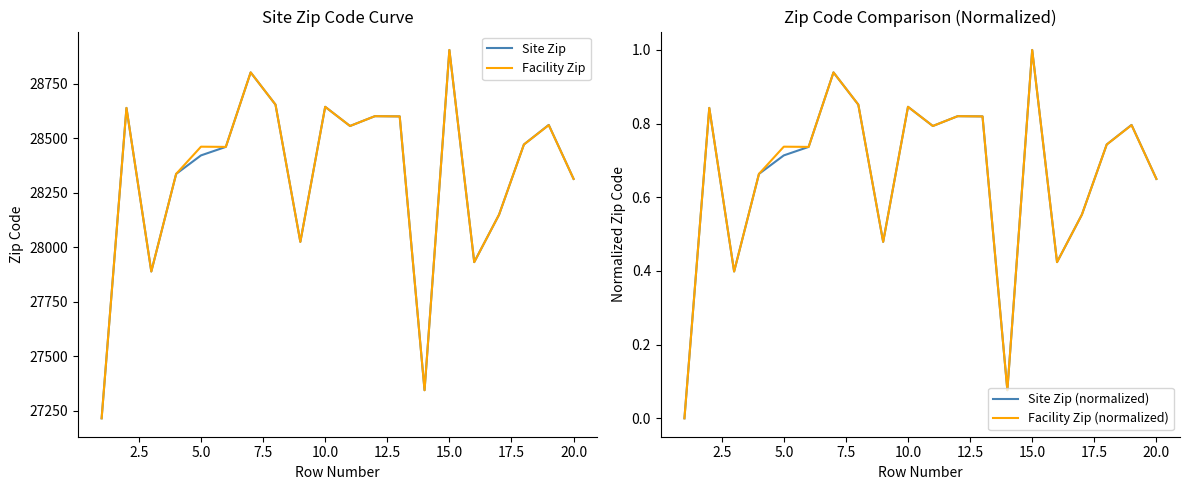

What is the lowest value of the Facility Zip series?

27215